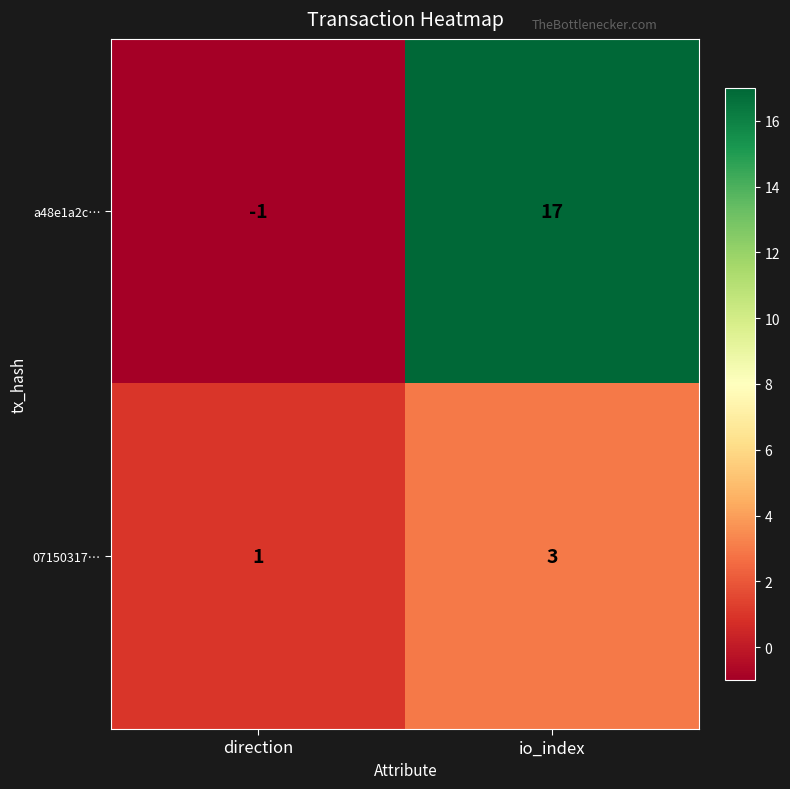

Which series changed the most between direction and io_index?

a48e1a2c…